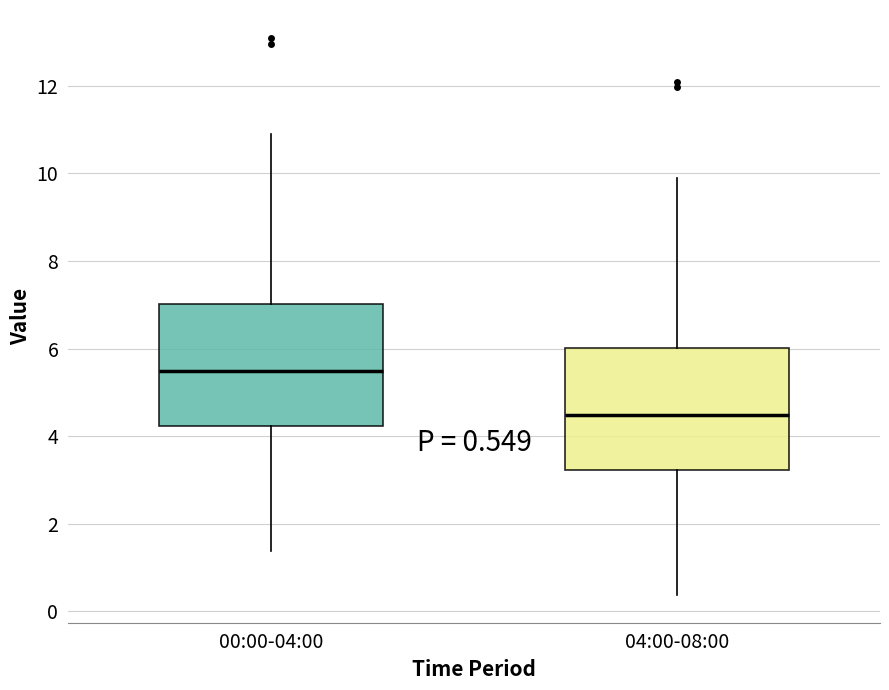

Which box has the highest median line?

00:00-04:00